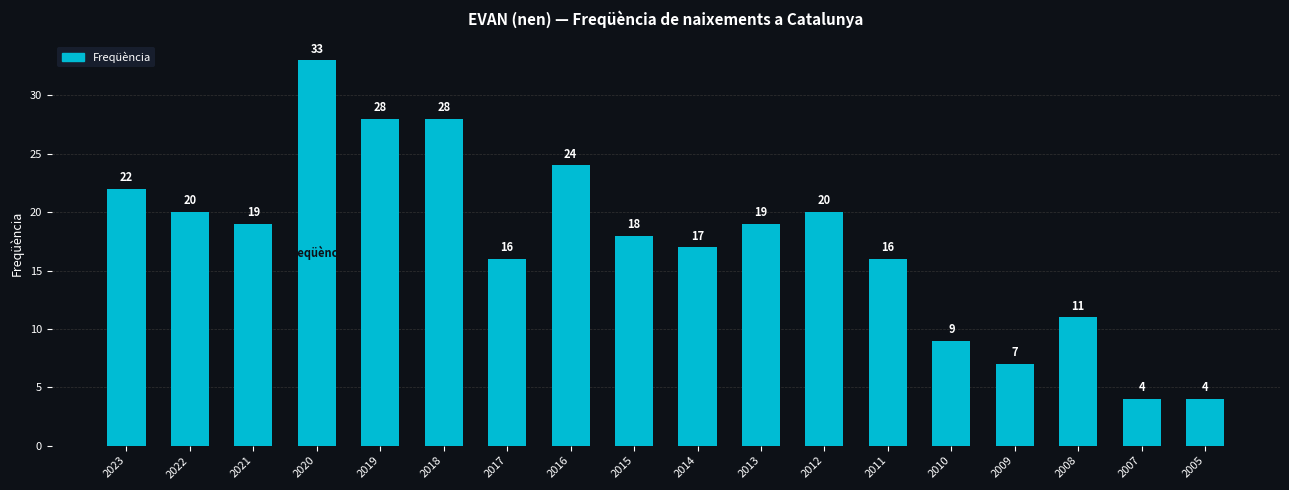

True or false: the data shows 30 at 2015.

False